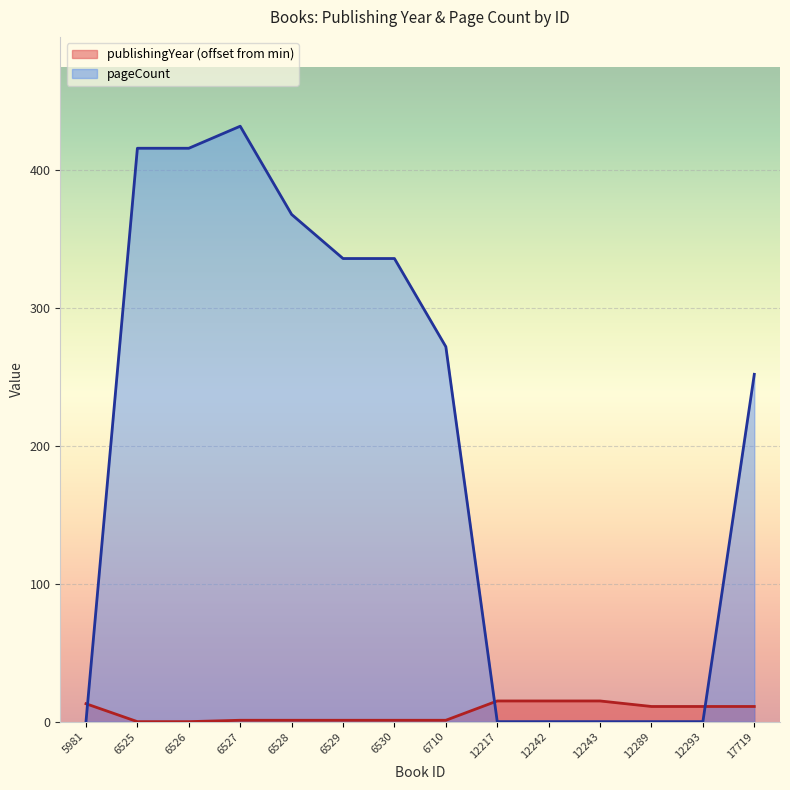

Reading right to left, list all the values displayed in this chart.

publishingYear: 11	11	11	15	15	15	1	1	1	1	1	0	0	13
pageCount: 252	0	0	0	0	0	272	336	336	368	432	416	416	0